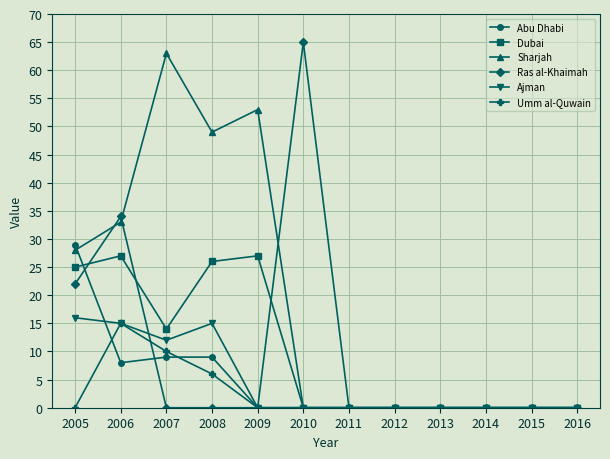

The Umm al-Quwain series shows 1 at 2008. True or false?

False